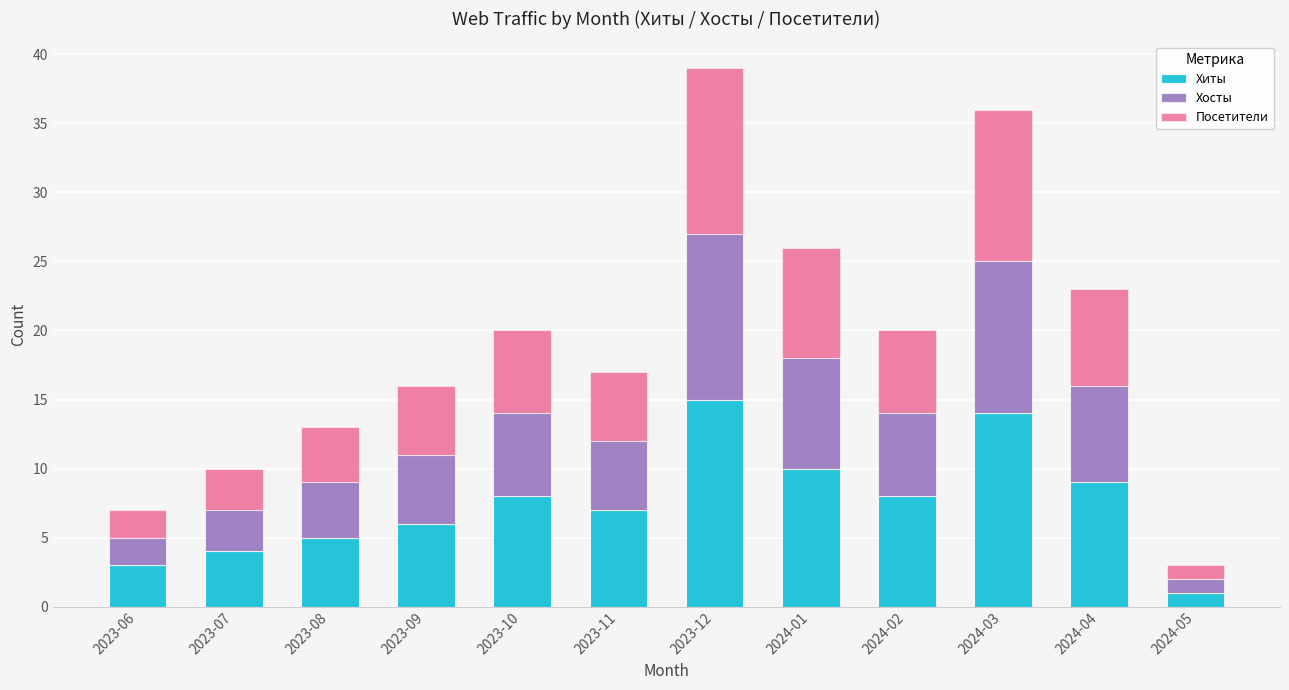

True or false: Хиты has a value of 9 at 2024-03.

False